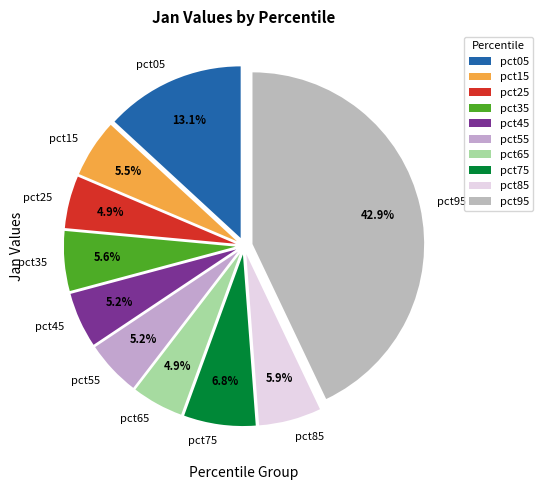

Count the number of slices in the pie.

10